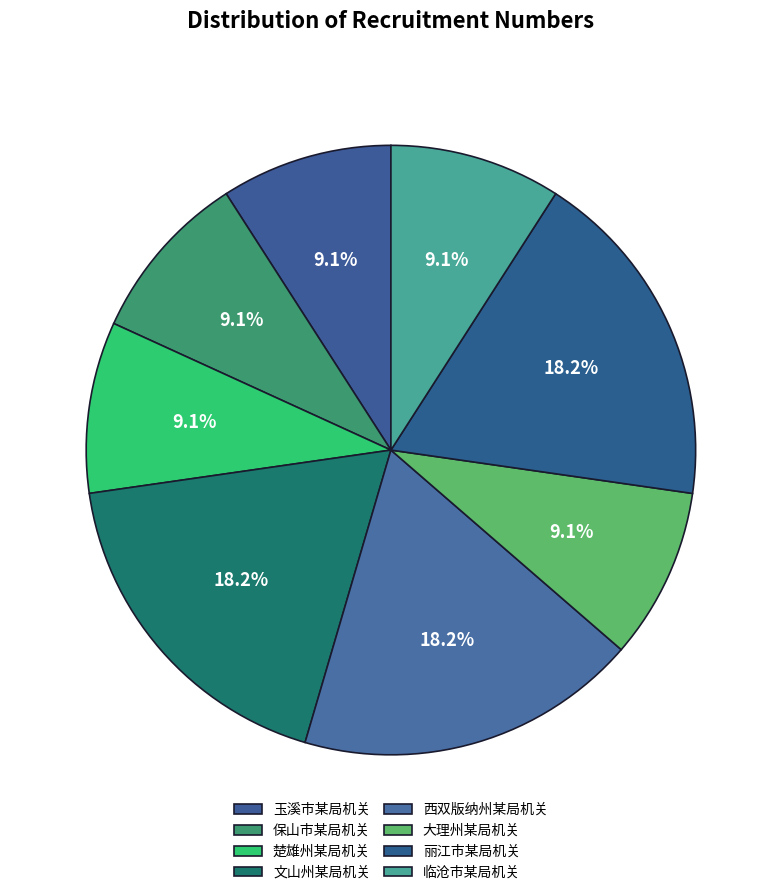

To the nearest percent, what portion does 楚雄州某局机关 represent?

9%